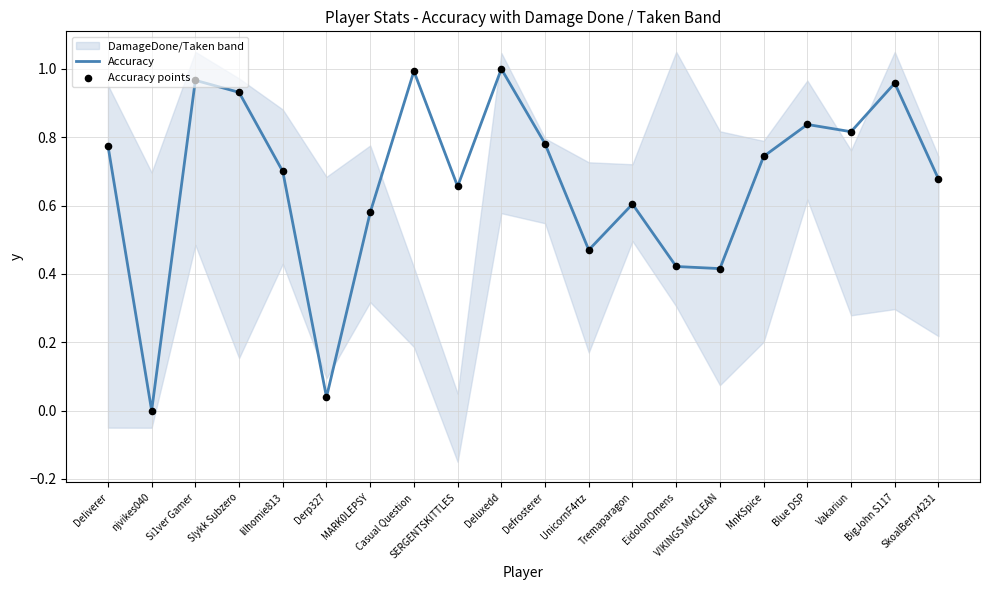

At how many categories does at least one series exceed 0?

19